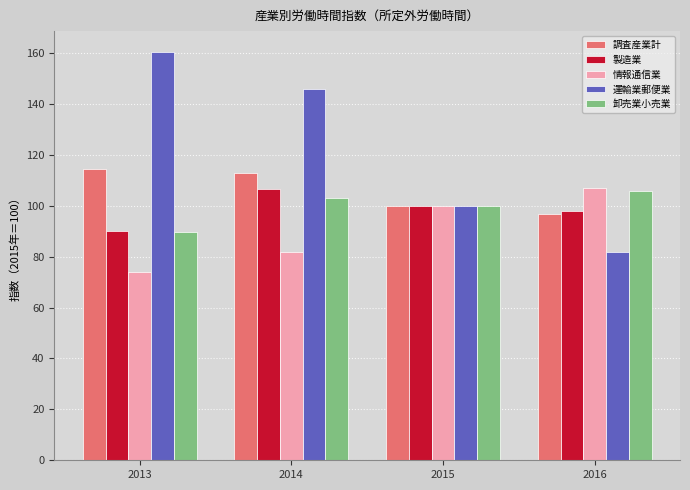

What is the value of the 情報通信業 bar at the 3rd from the left?

100.0